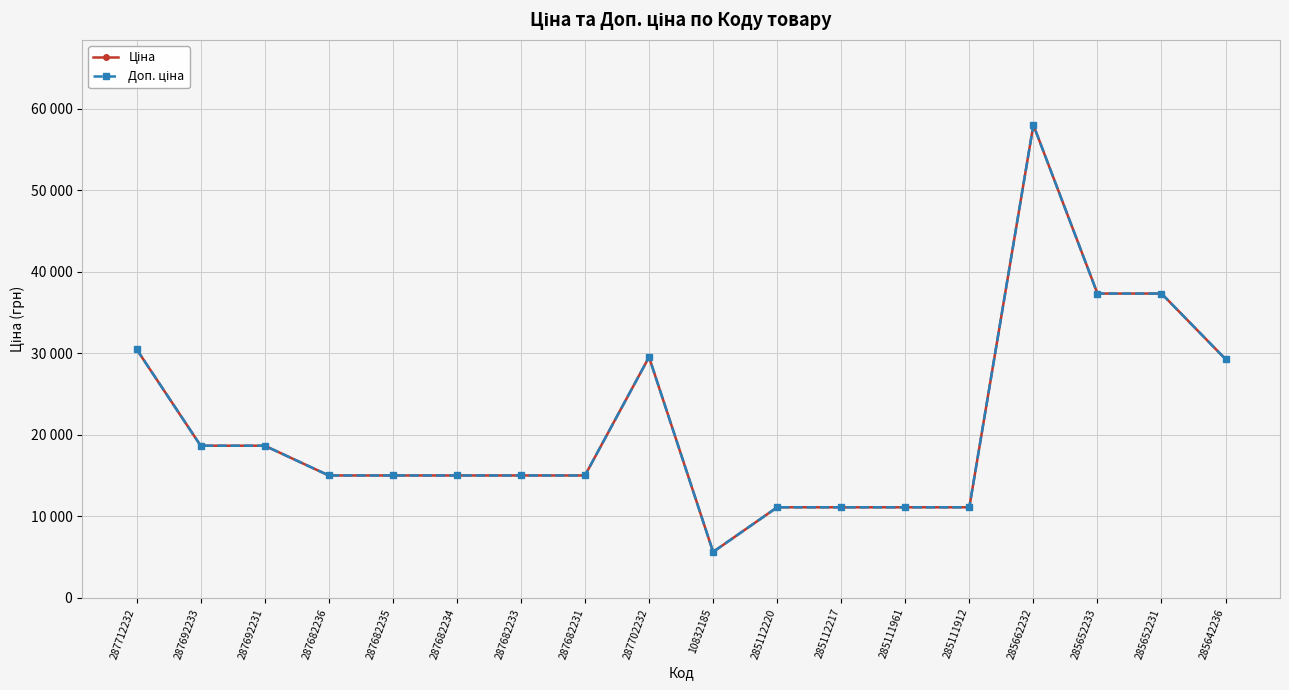

Is this an area chart (filled region under the line)?

No